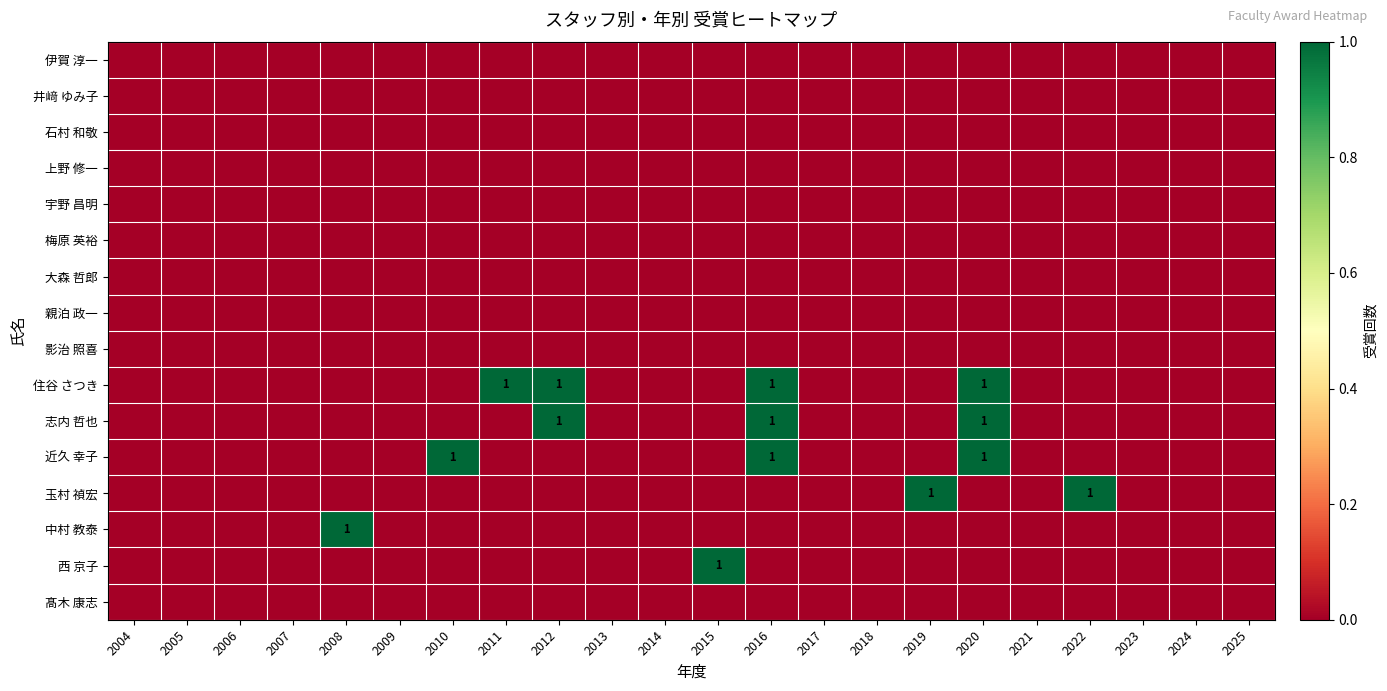

At how many categories does at least one series exceed 0?

9